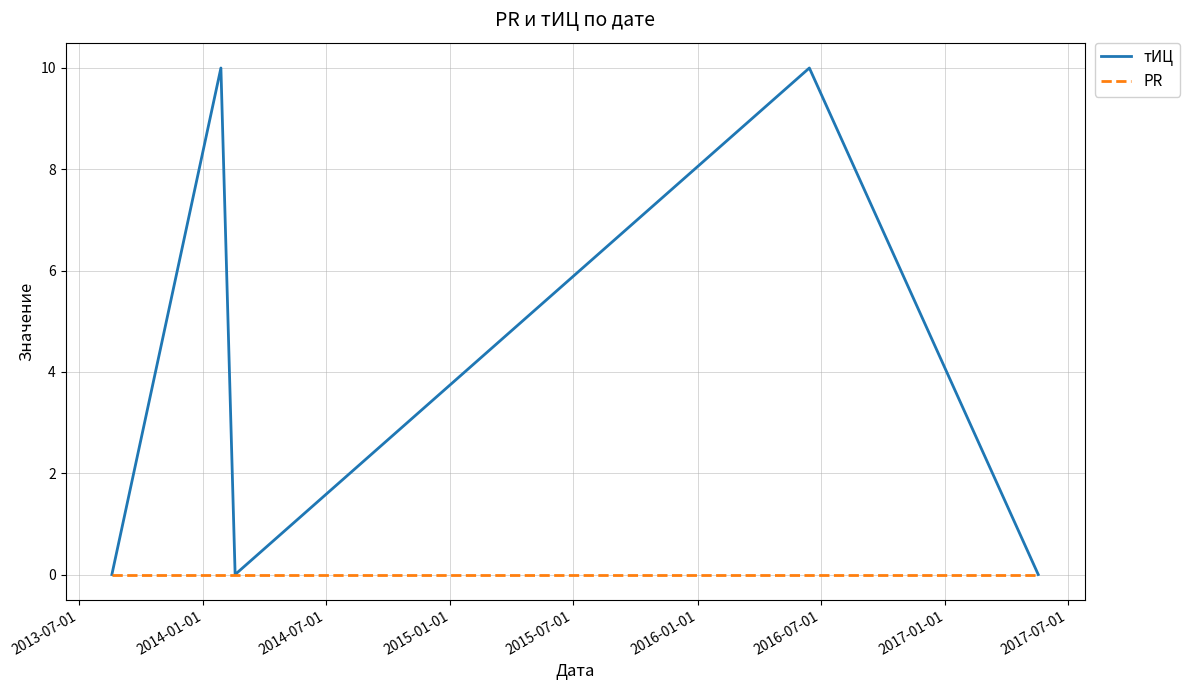

Rank the series by their average value, from lowest to highest.

PR, тИЦ